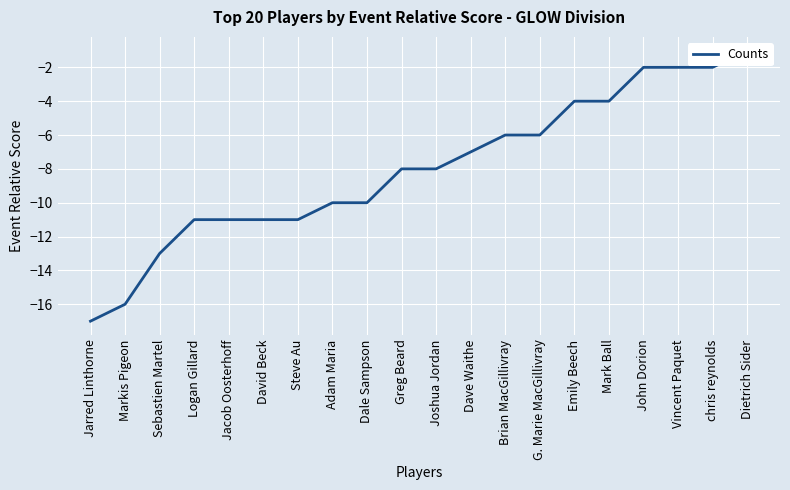

What is the label of the 17th point from the right?

Logan Gillard